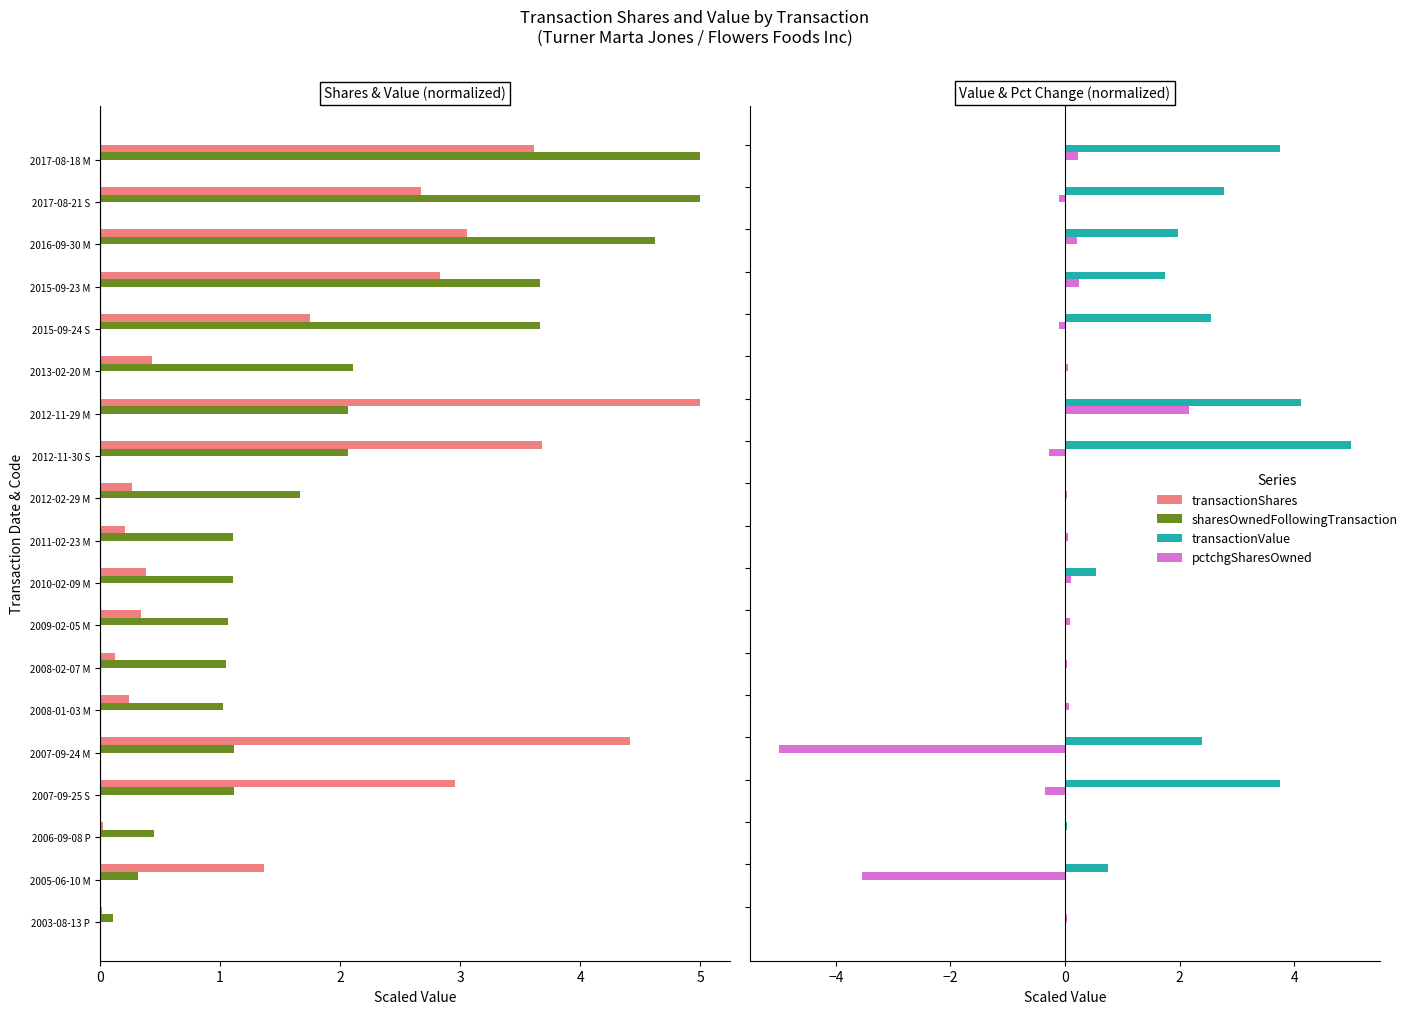

Reading right to left, list all the values displayed in this chart.

transactionShares: 0.0	1.4	0.0	3.0	4.4	0.2	0.1	0.3	0.4	0.2	0.3	3.7	5.0	0.4	1.7	2.8	3.1	2.7	3.6
sharesOwnedFollowingTransaction: 0.1	0.3	0.5	1.1	1.1	1.0	1.1	1.1	1.1	1.1	1.7	2.1	2.1	2.1	3.7	3.7	4.6	5.0	5.0
transactionValue: 0.0	0.7	0.0	3.7	2.4	0.0	0.0	0.0	0.5	0.0	0.0	5.0	4.1	0.0	2.6	1.7	2.0	2.8	3.7
pctchgSharesOwned: 0.0	-3.5	0.0	-0.4	-5.0	0.1	0.0	0.1	0.1	0.0	0.0	-0.3	2.2	0.1	-0.1	0.2	0.2	-0.1	0.2